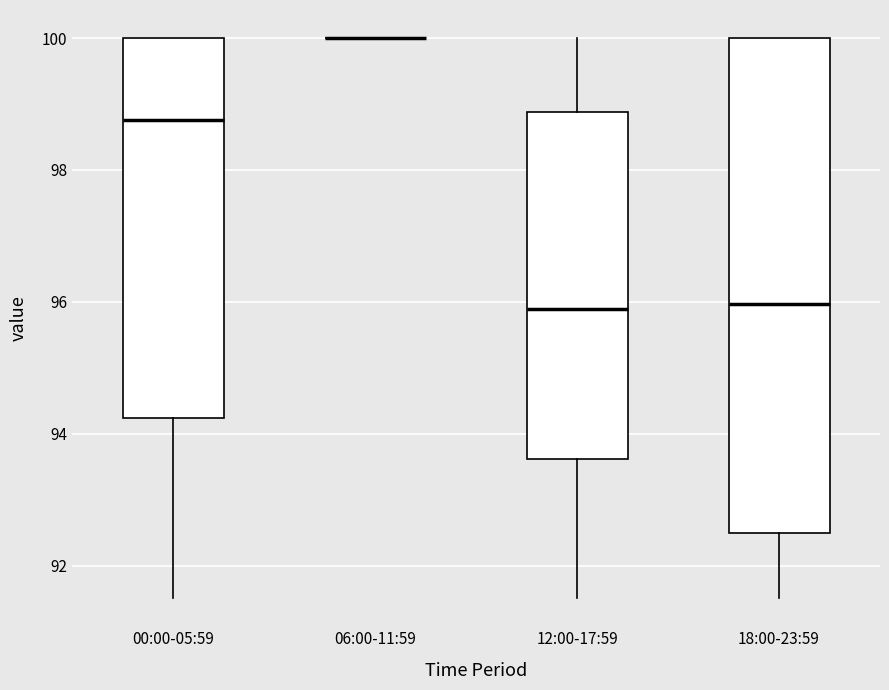

Where is the upper edge of the box for 12:00-17:59 on the y-axis? The values are not printed on the chart, so give them approximately, as read against the axis.

98.8